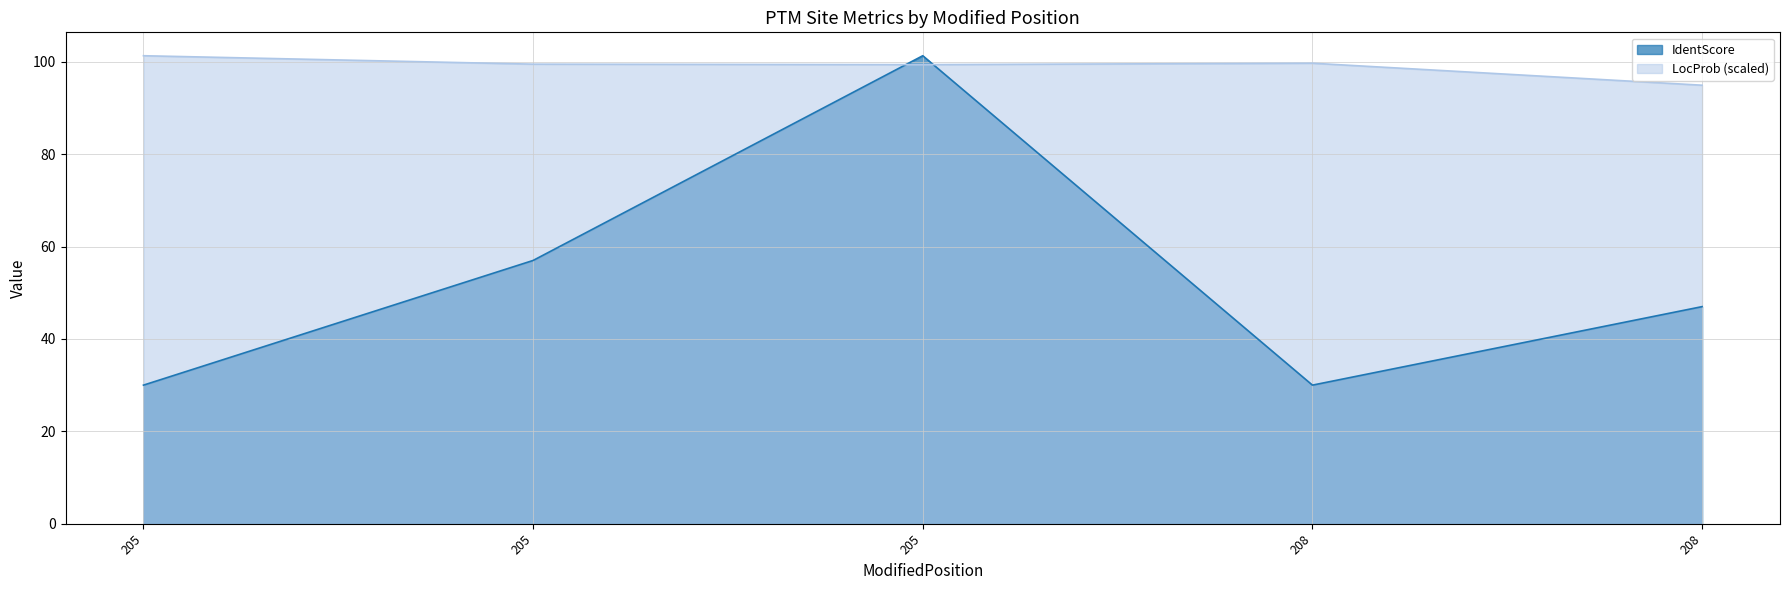

Which series changed the most between 205 and 208?

IdentScore